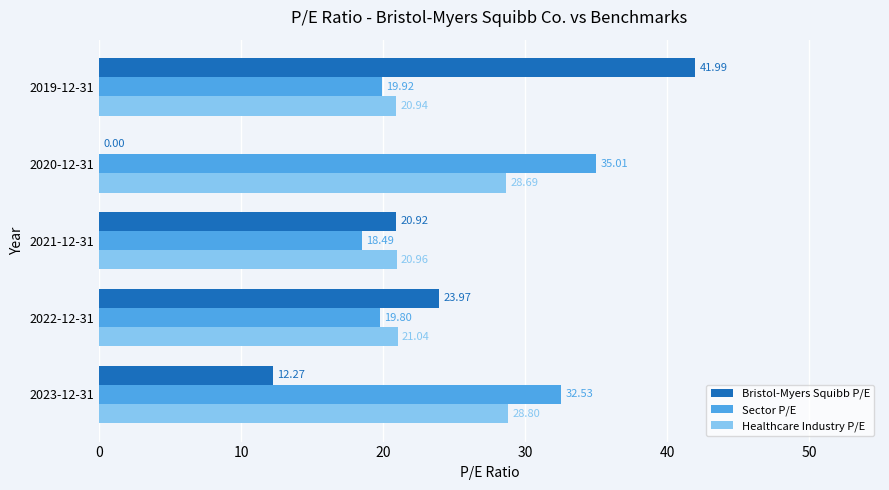

At which category is the sum across all series the highest?

2019-12-31